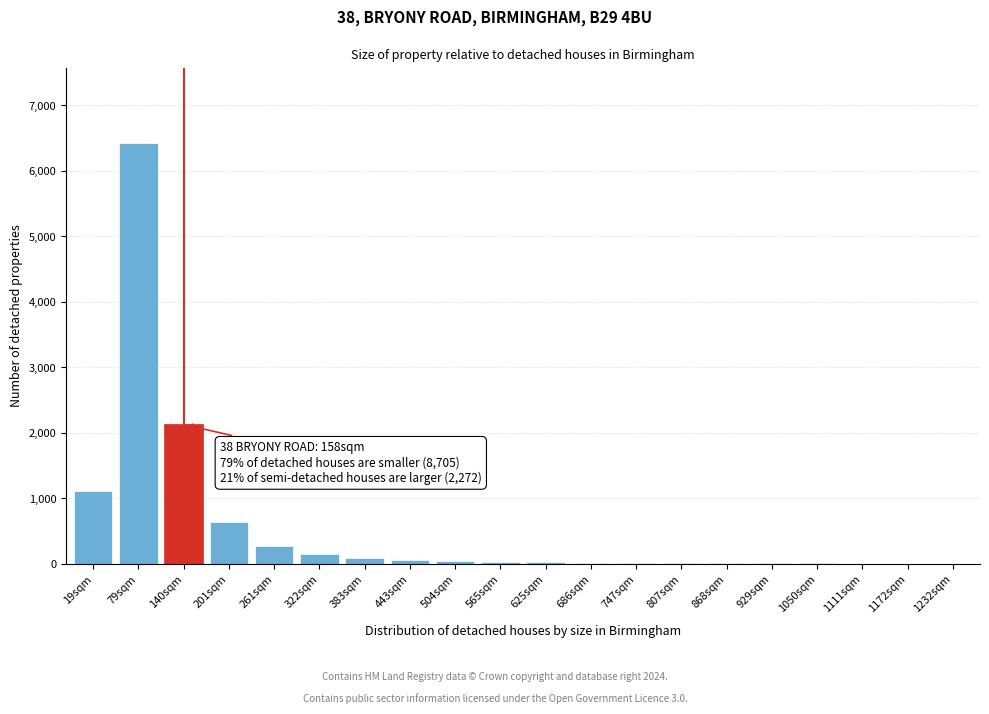

Is it true that the value at 140sqm is 2130?

True